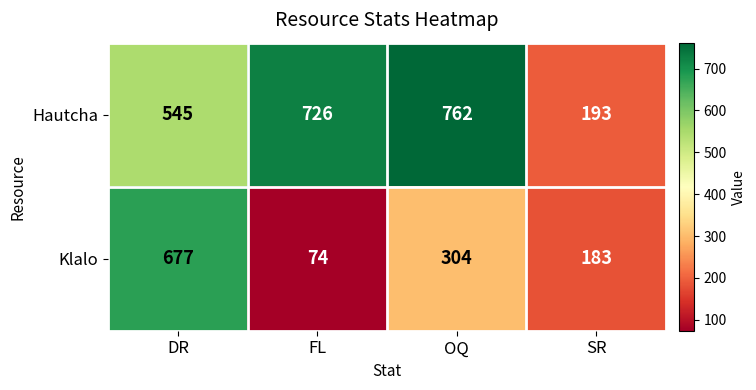

List the series in order of their overall mean, lowest first.

Klalo, Hautcha